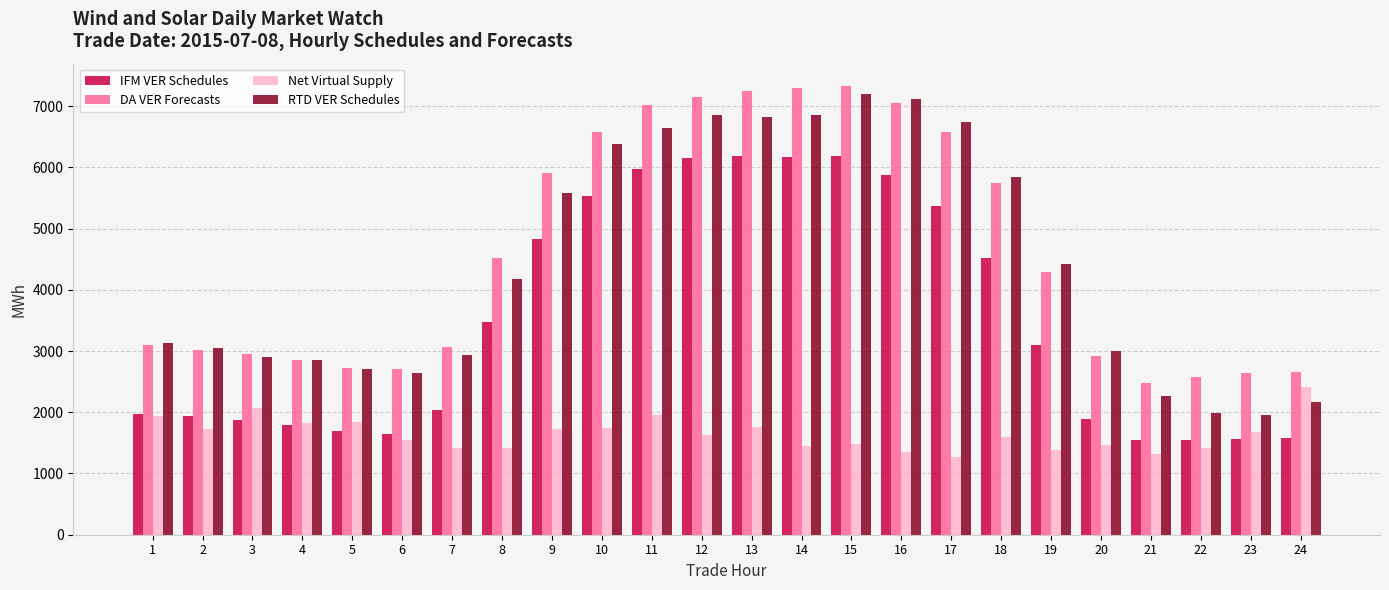

What is the greatest value displayed?

7327.4